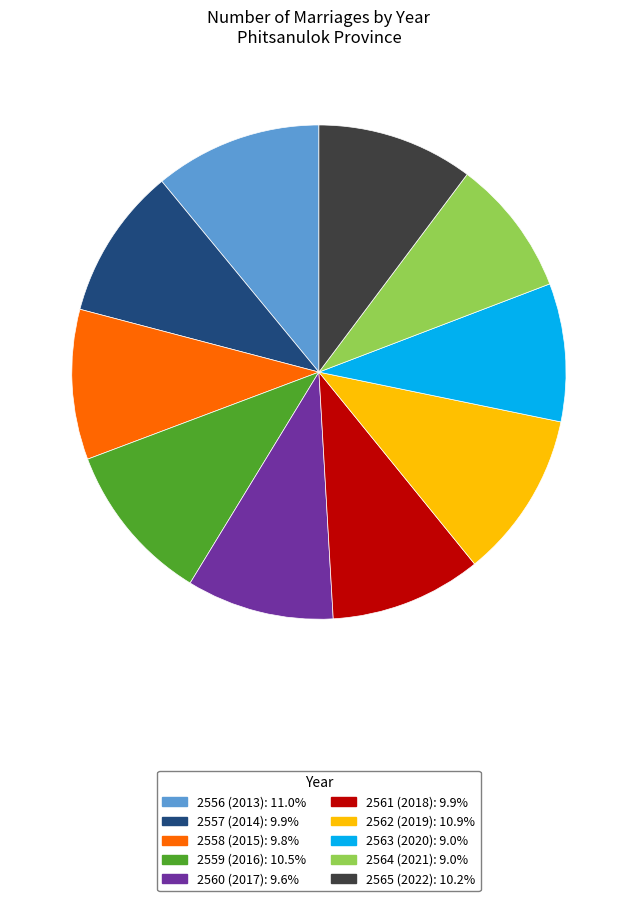

Is there any slice that represents more than half of the pie?

No